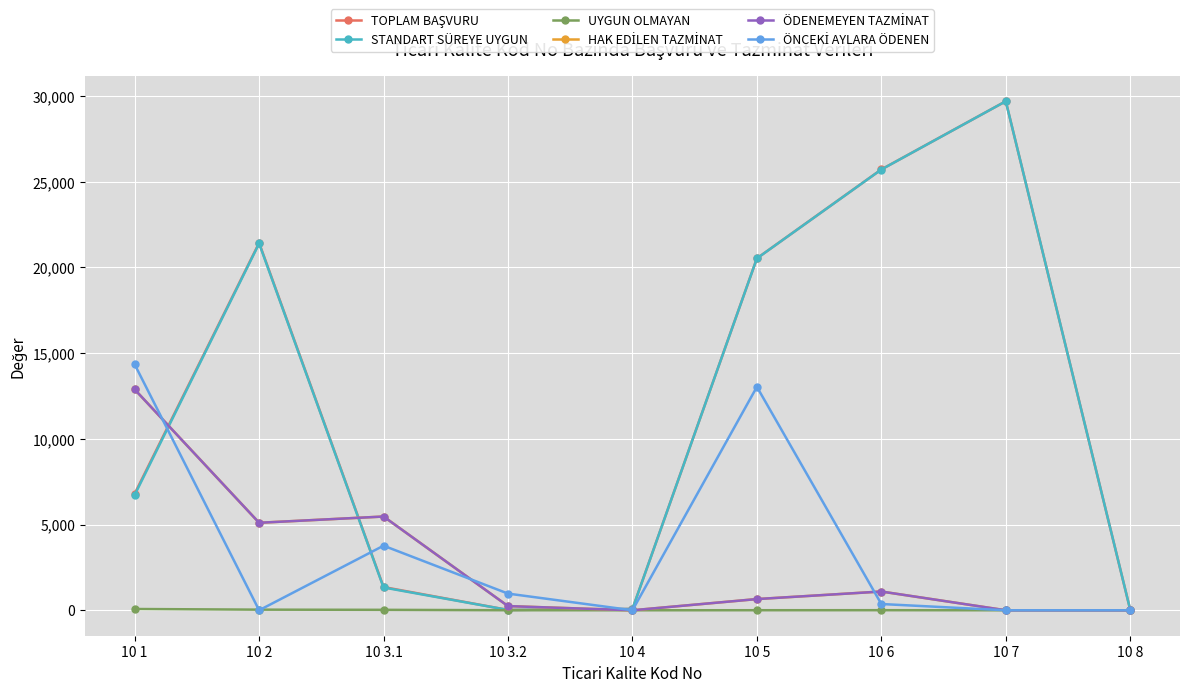

True or false: UYGUN OLMAYAN has more than 2 interior local peaks.

False